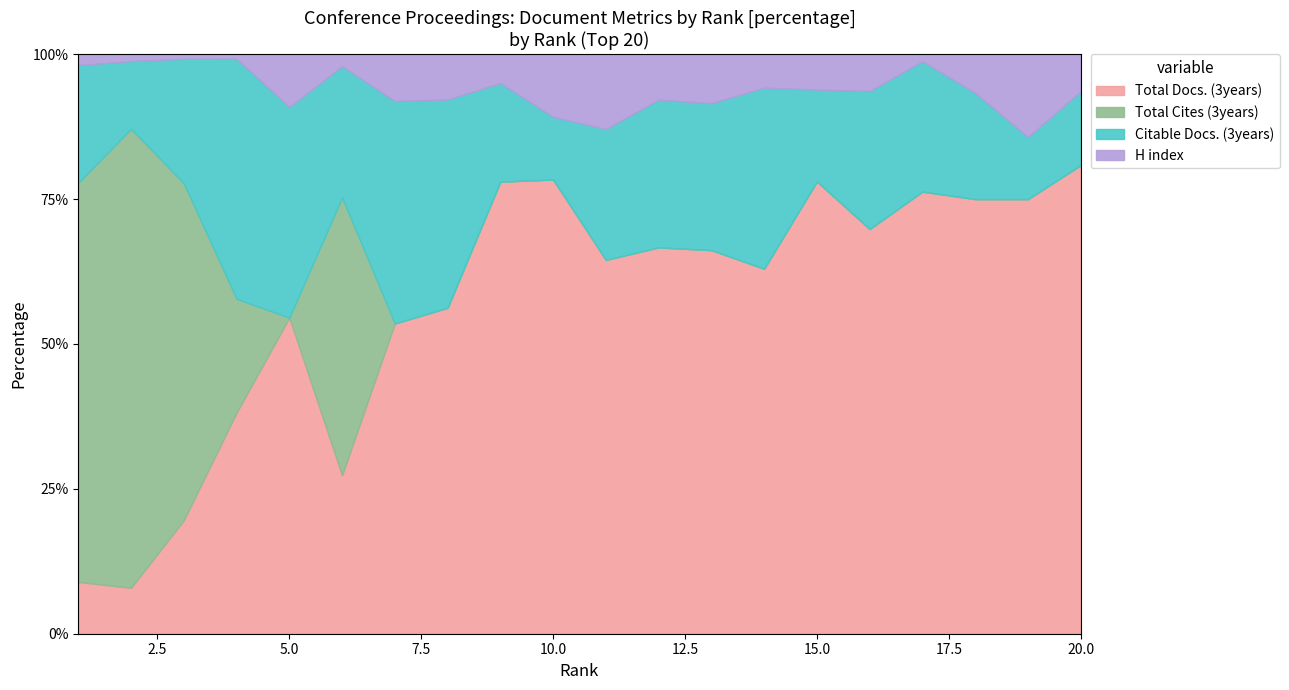

Which category has the highest value in the Total Docs. (3years) series?

20.0